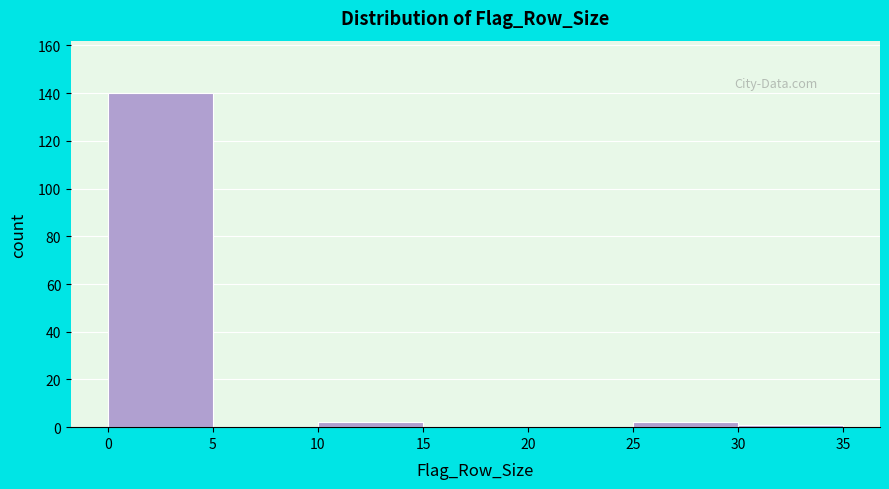

How tall is the bar that spans 0 to 5 on the x-axis? The values are not printed on the chart, so give them approximately, as read against the axis.

140